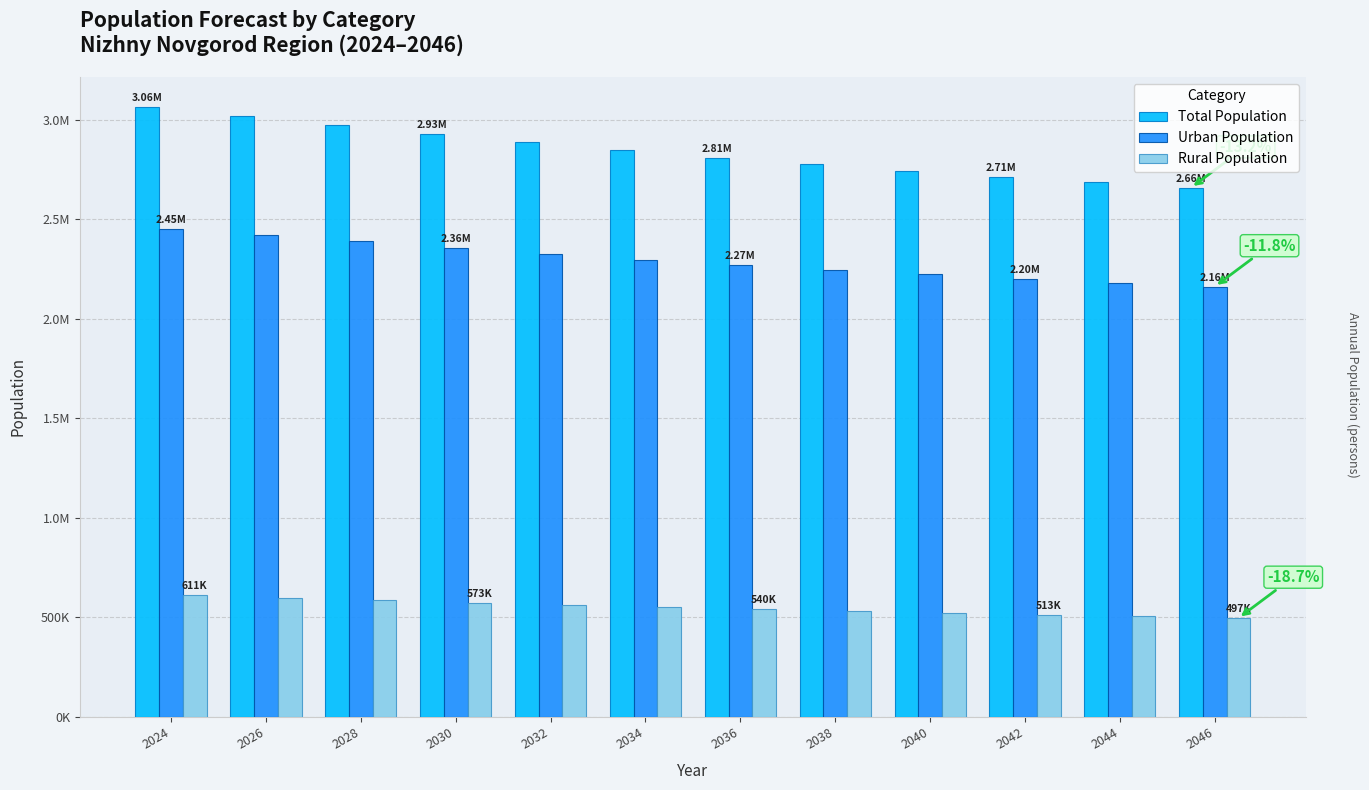

Reading left to right, extract all data points from this chart.

Total Population: 3061698	3018065	2973194	2929367	2887010	2846758	2809525	2775334	2743552	2713541	2685333	2658451
Urban Population: 2451056	2420305	2388172	2356543	2325781	2296496	2269538	2245018	2222359	2201012	2180958	2161792
Rural Population: 610642	597760	585022	572824	561229	550262	539987	530316	521193	512529	504375	496659